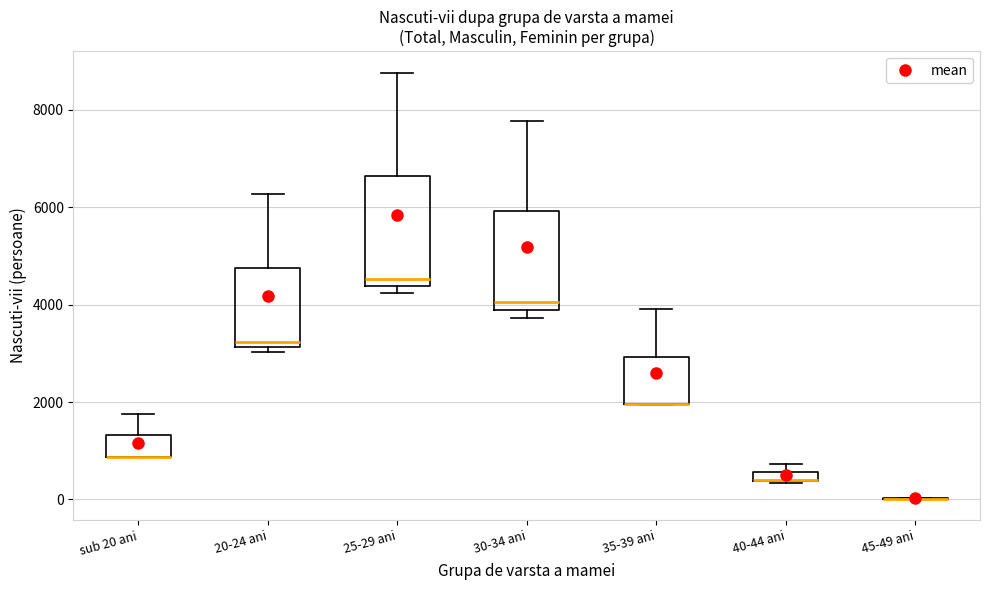

Where is the lower edge of the box for 40-44 ani on the y-axis? The values are not printed on the chart, so give them approximately, as read against the axis.

400